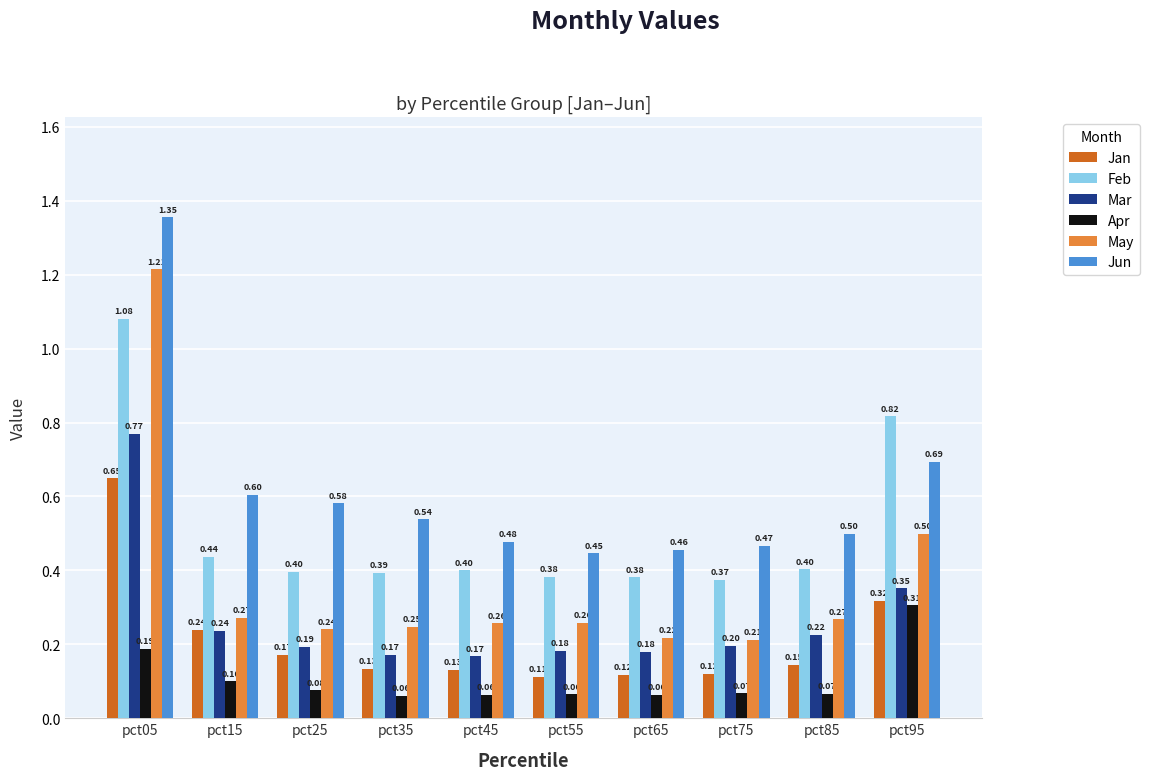

How many bars are there in each group?

6